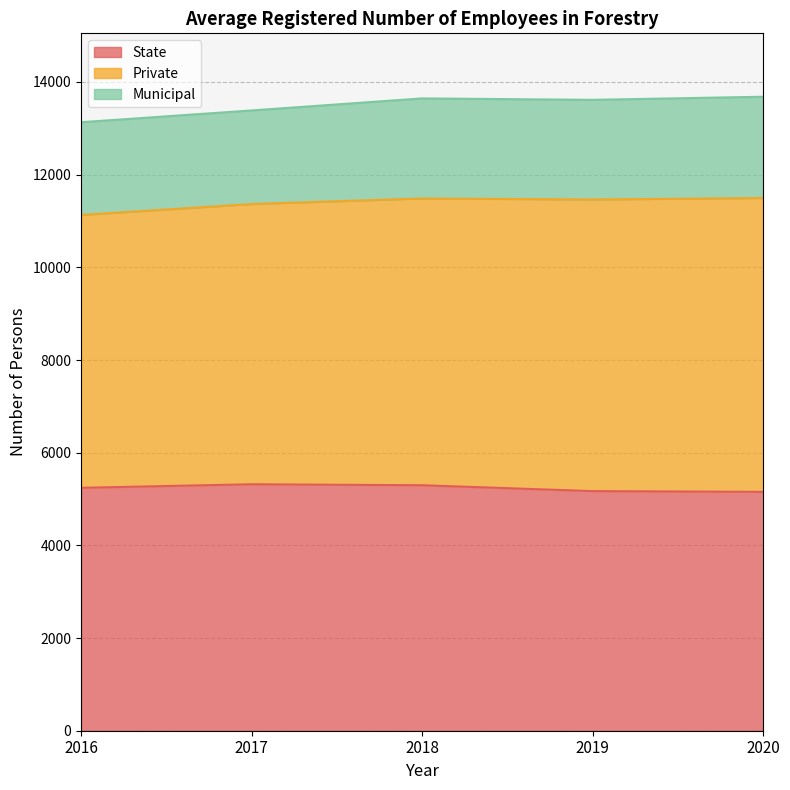

What is the sum of the Private values at 2020 and 2016?

12231